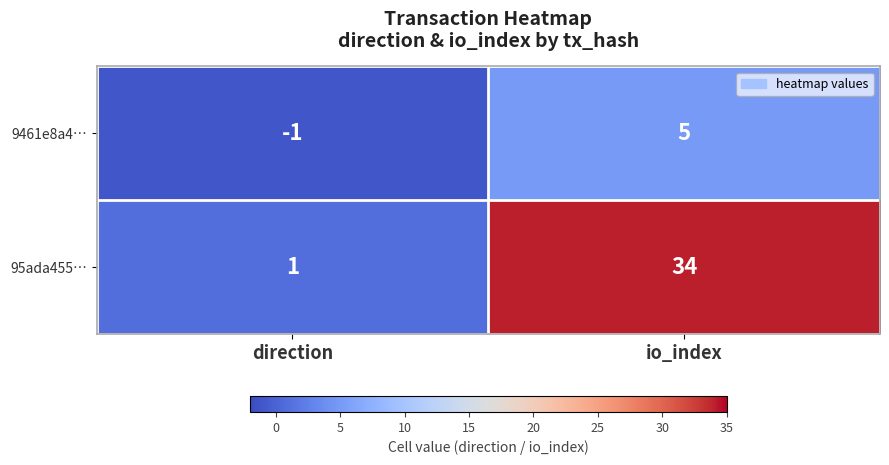

At which category is the sum across all series the highest?

io_index